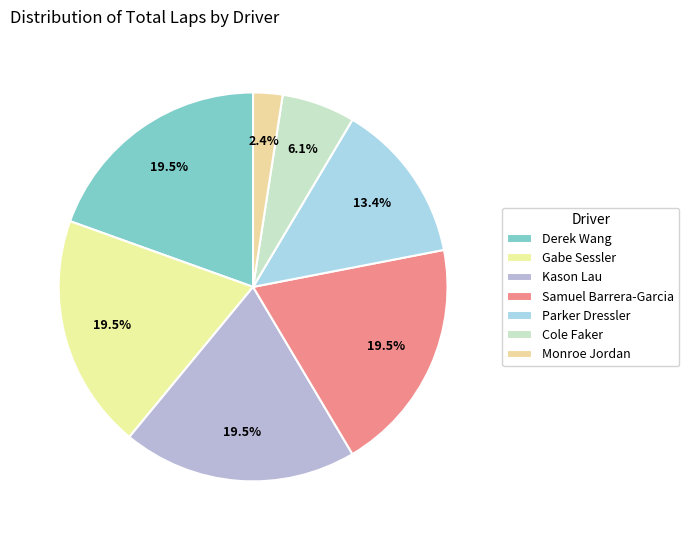

Is it true that Gabe Sessler is 20% of the pie?

True